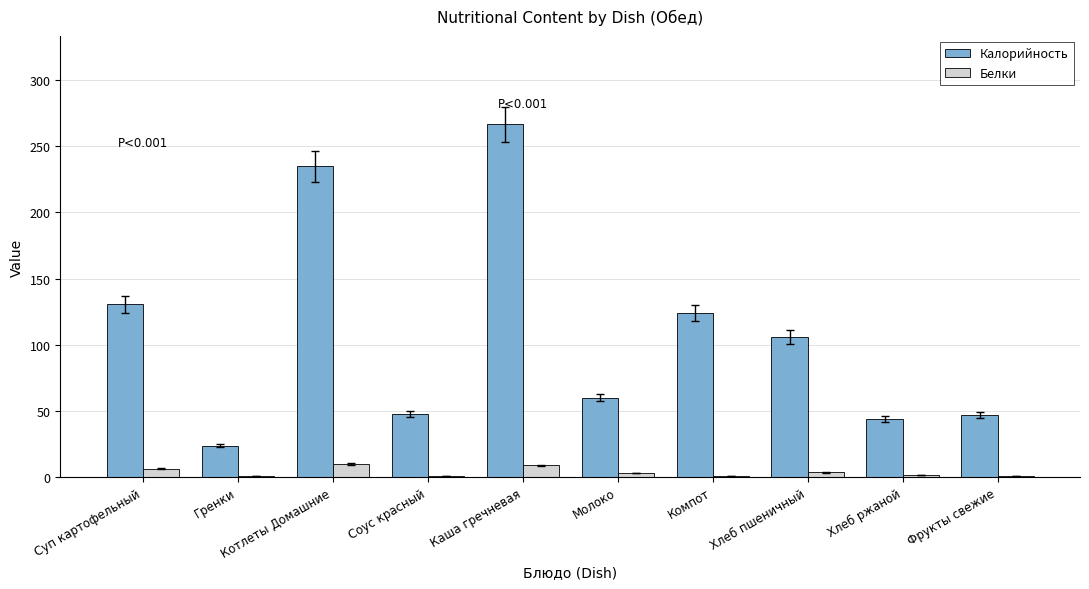

Which series has the largest range (max minus min)?

Калорийность